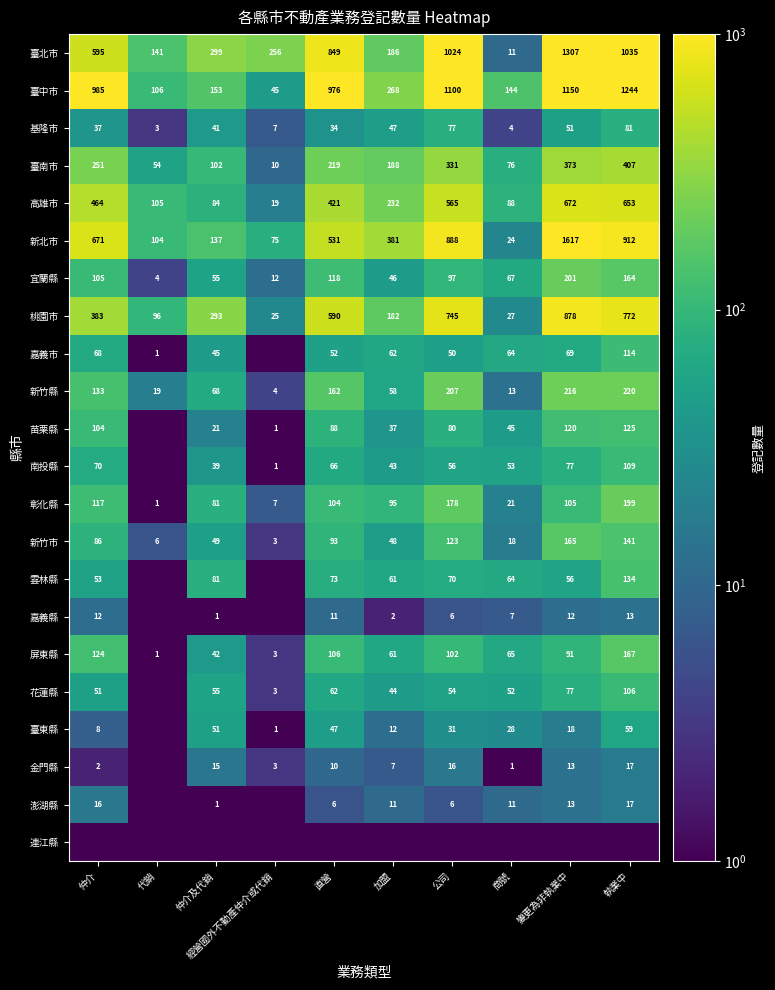

Which category has the lowest value across all series?

經營國外不動產仲介或代銷